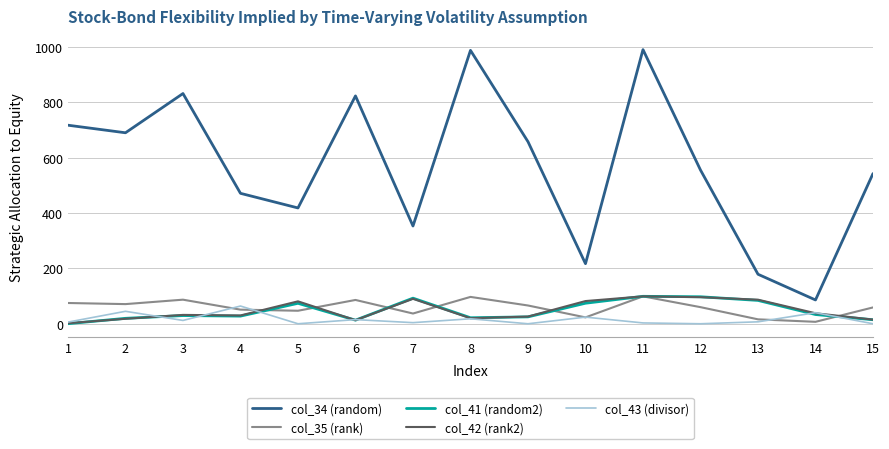

How many lines are shown in the chart?

5